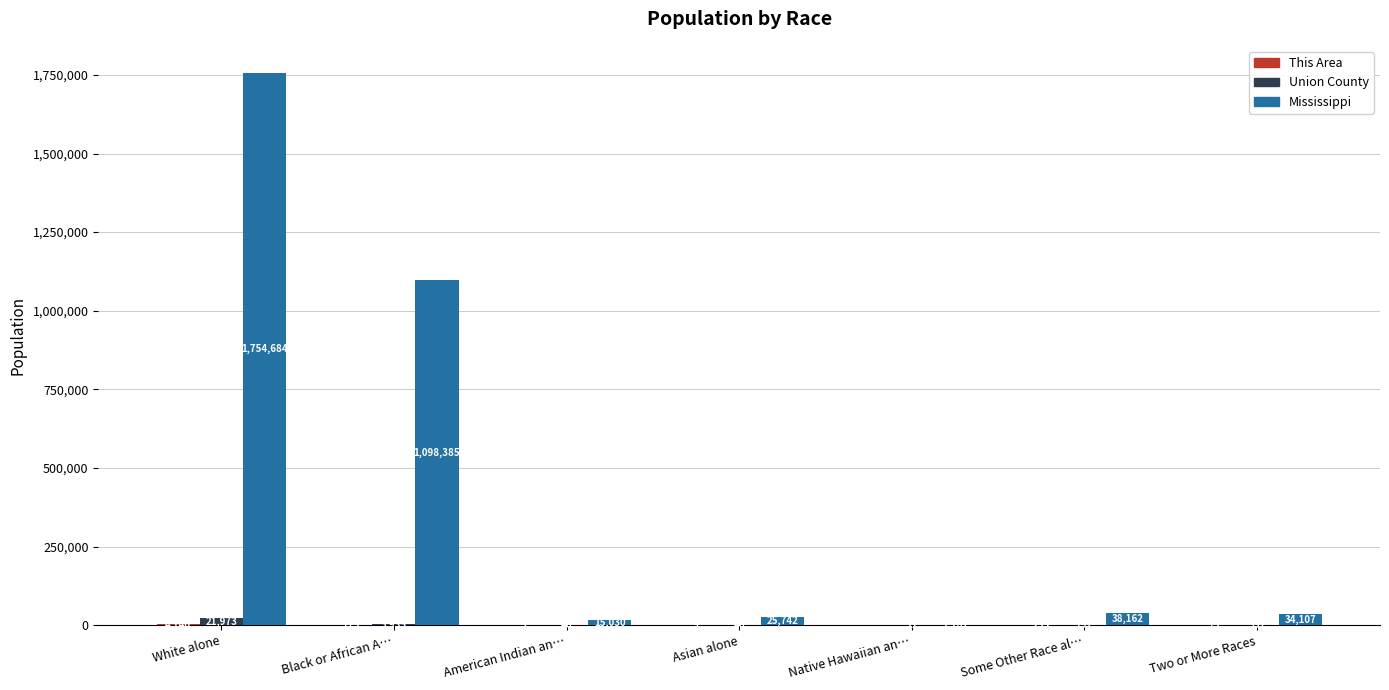

What is the spread (max minus min) of values at Black or African A…?

1097612